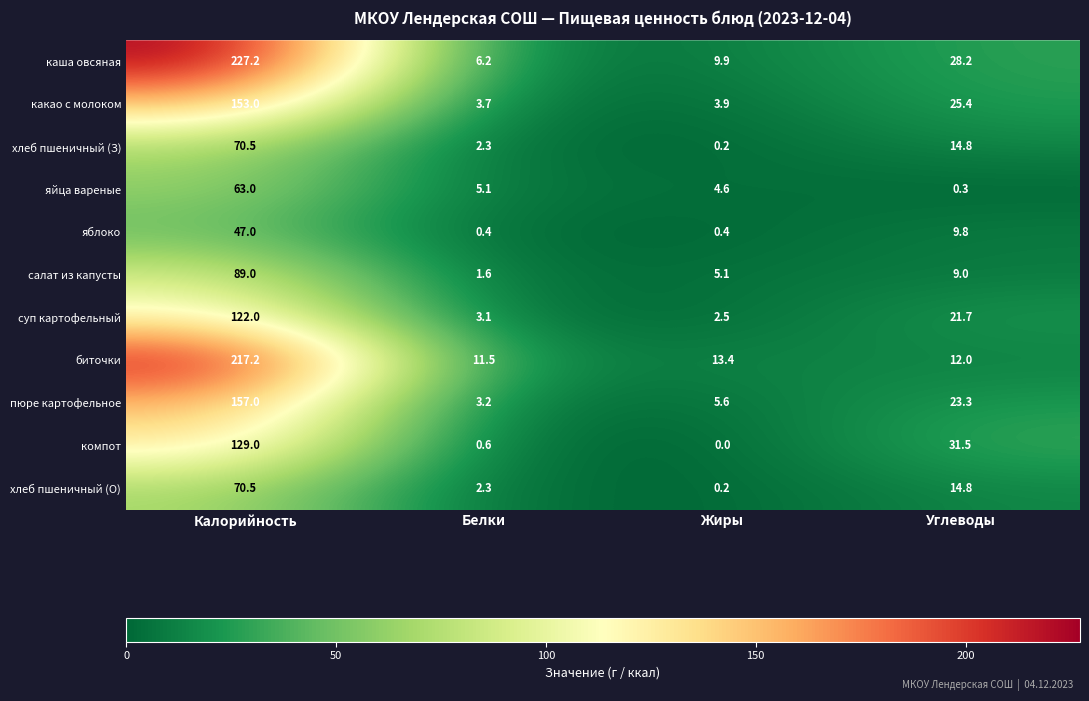

Which series has the widest spread of values?

каша овсяная